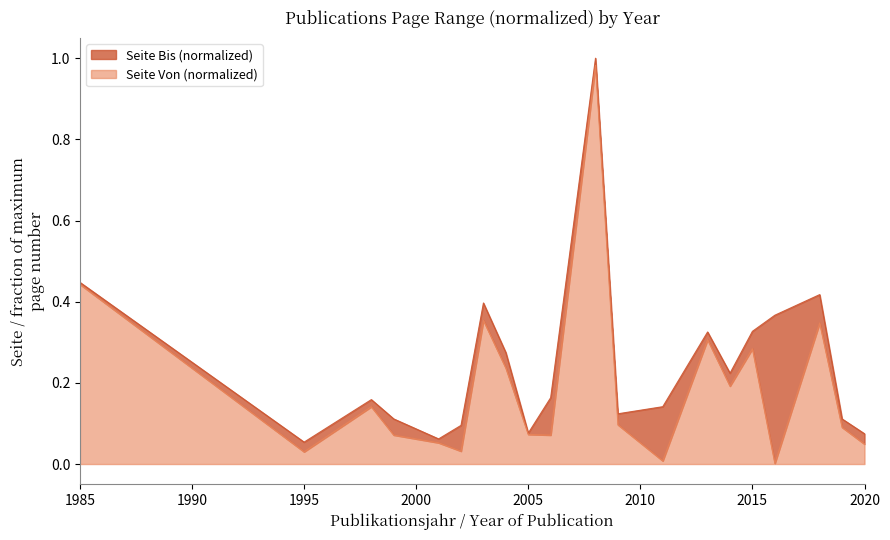

At how many categories does at least one series exceed 0?

20